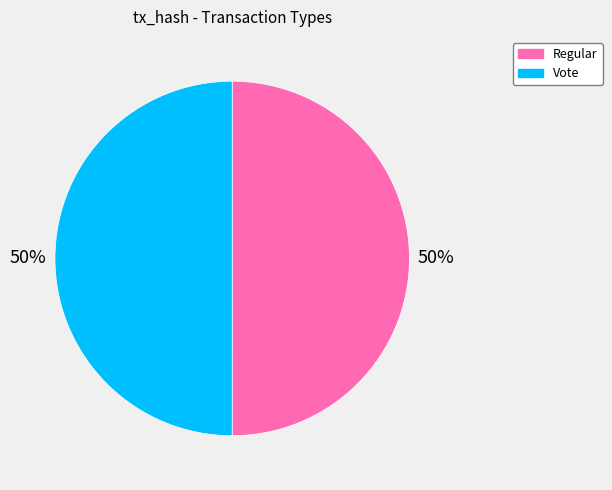

To the nearest percent, what percentage of the pie is Vote?

50%